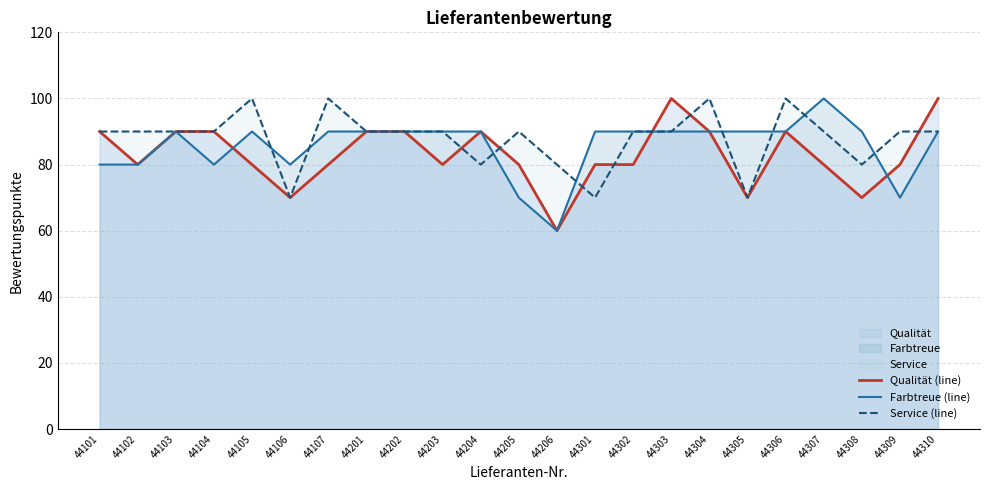

Rank the series at 44206 from lowest to highest value.

Qualität (line), Farbtreue (line), Service (line)